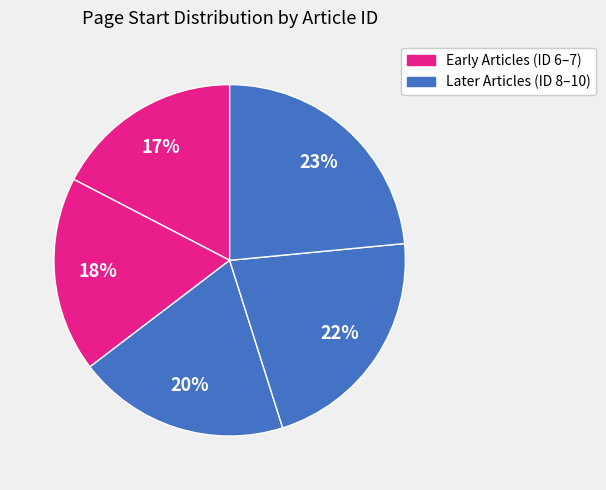

To the nearest percent, what is the average slice percentage?

20%